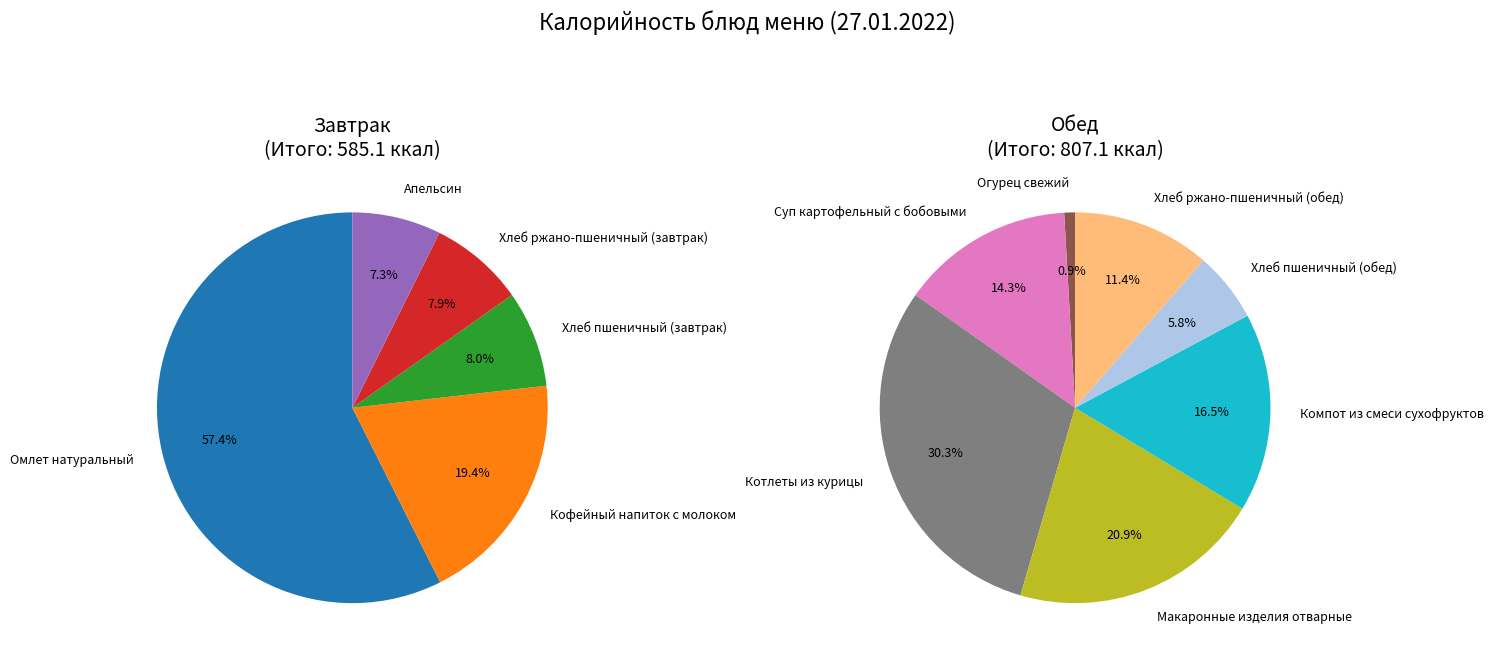

Count the number of slices in the pie.

12